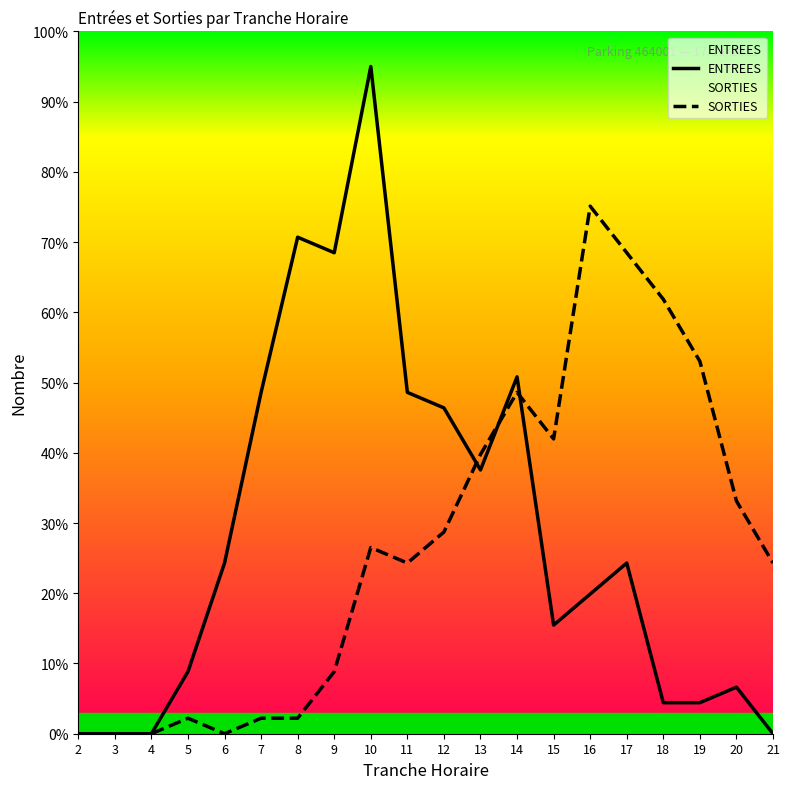

At which label does ENTREES reach its minimum?

2